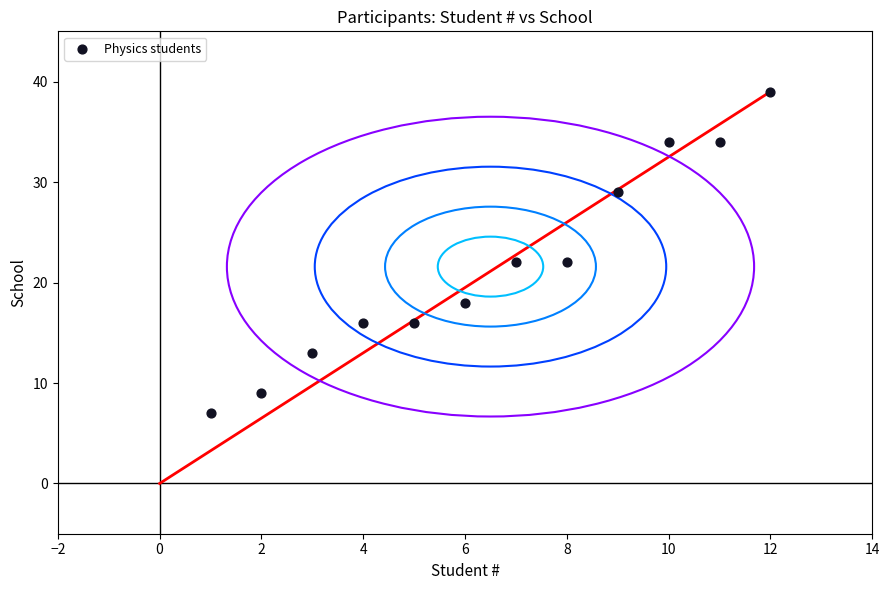

What is the range of X values (max minus min)?

11